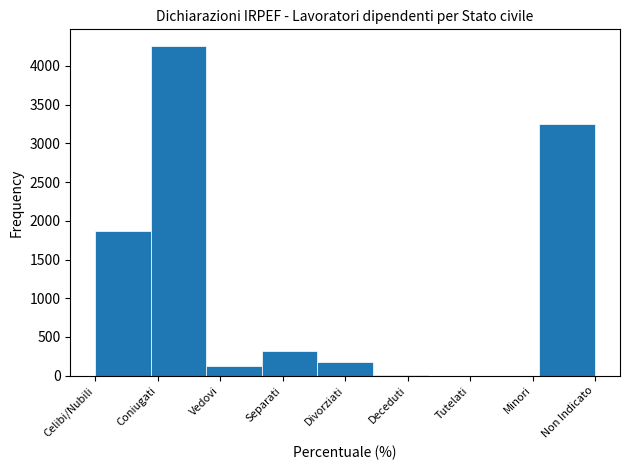

Between Tutelati and Separati, which is larger?

Separati